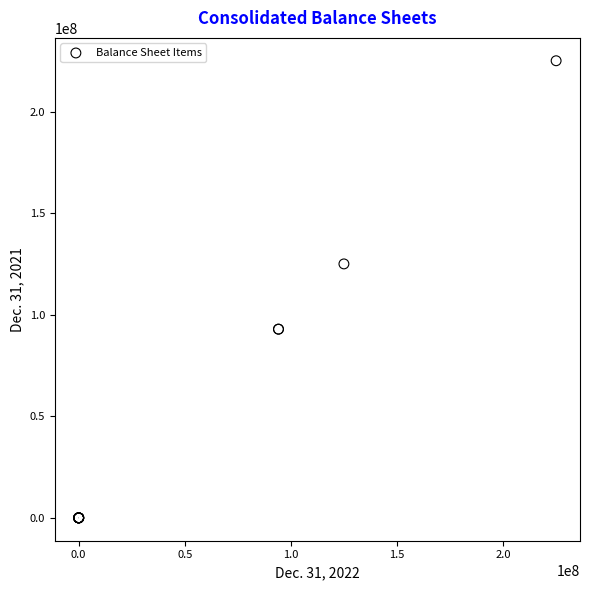

What Y value in the scatter plot is closest to 112500000?

125000000.0